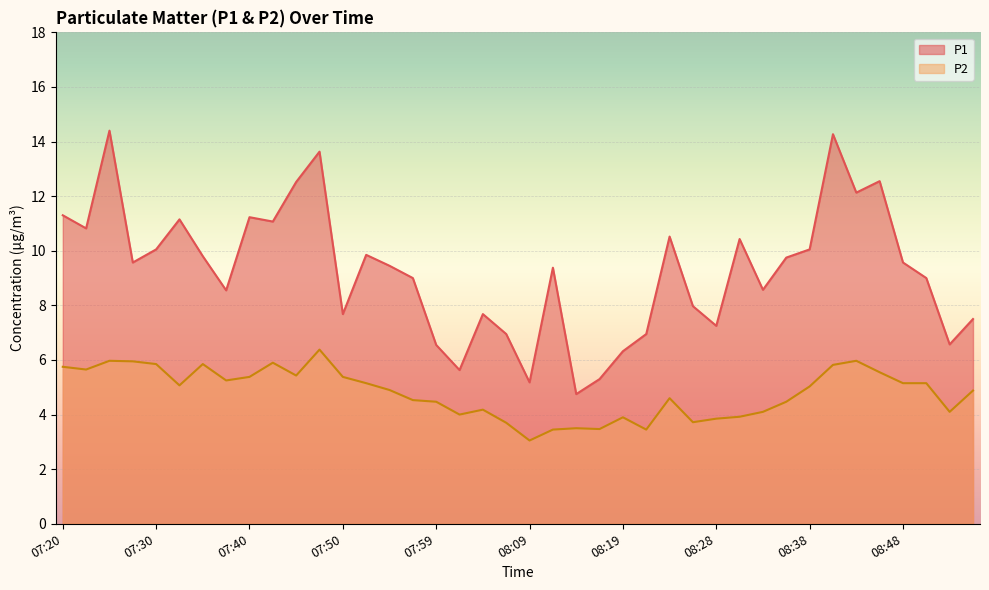

Is the value of P1 at 07:42 greater than the value of P2 at 07:40?

Yes